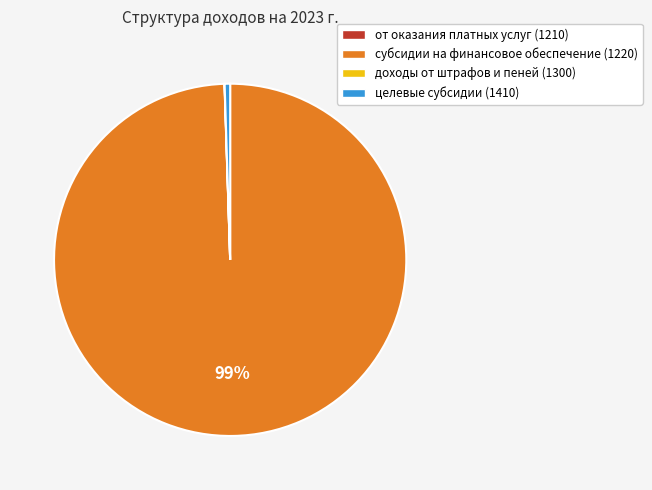

The целевые субсидии (1410) slice represents 12% of the pie. True or false?

False